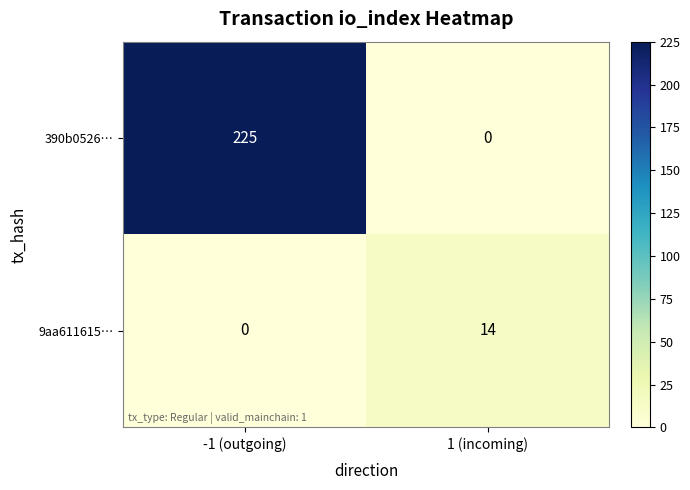

Which series has the widest spread of values?

390b0526…